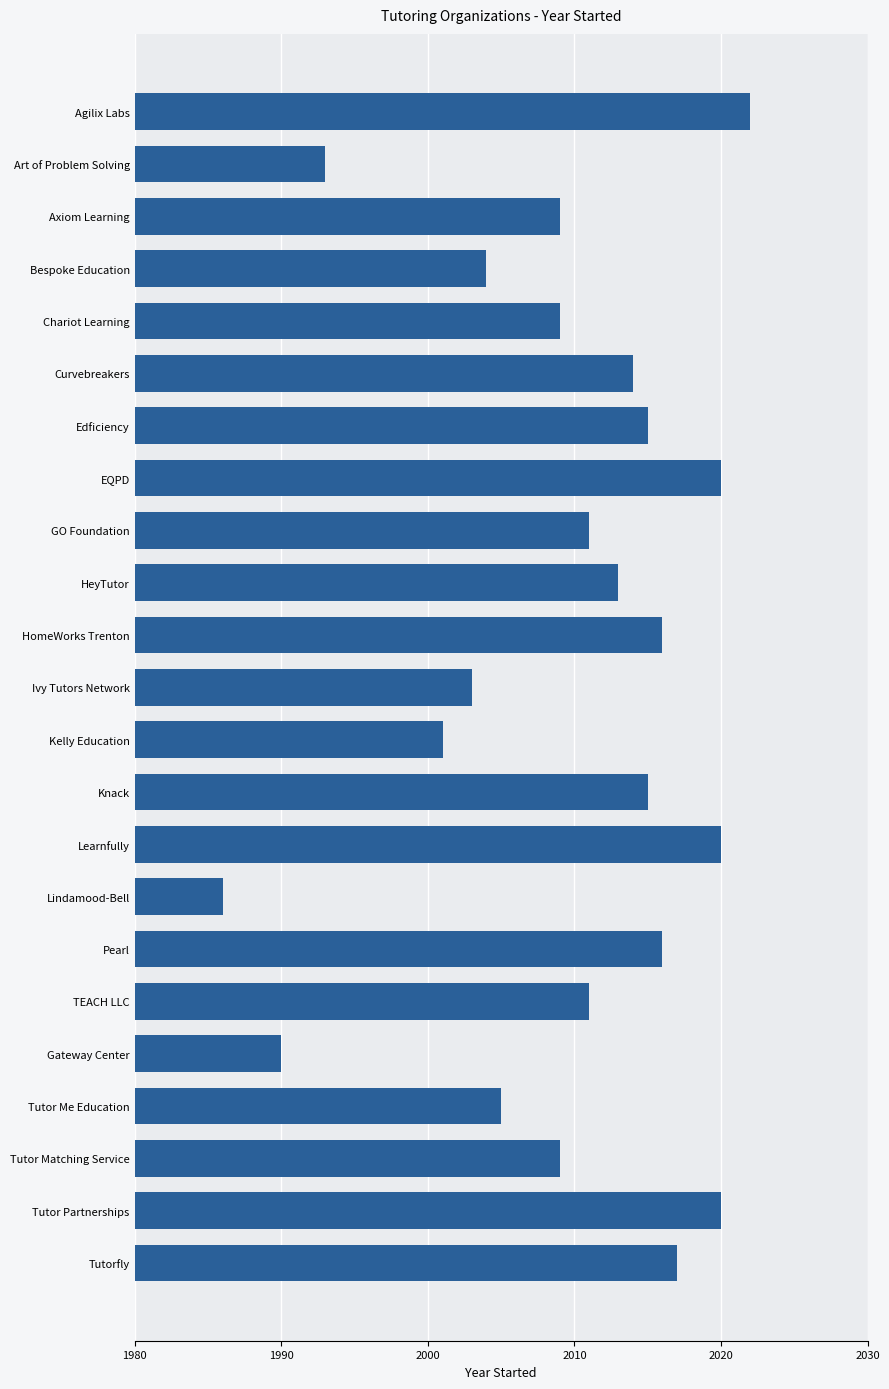

What is the label of the 21st bar from the top?

Tutor Matching Service